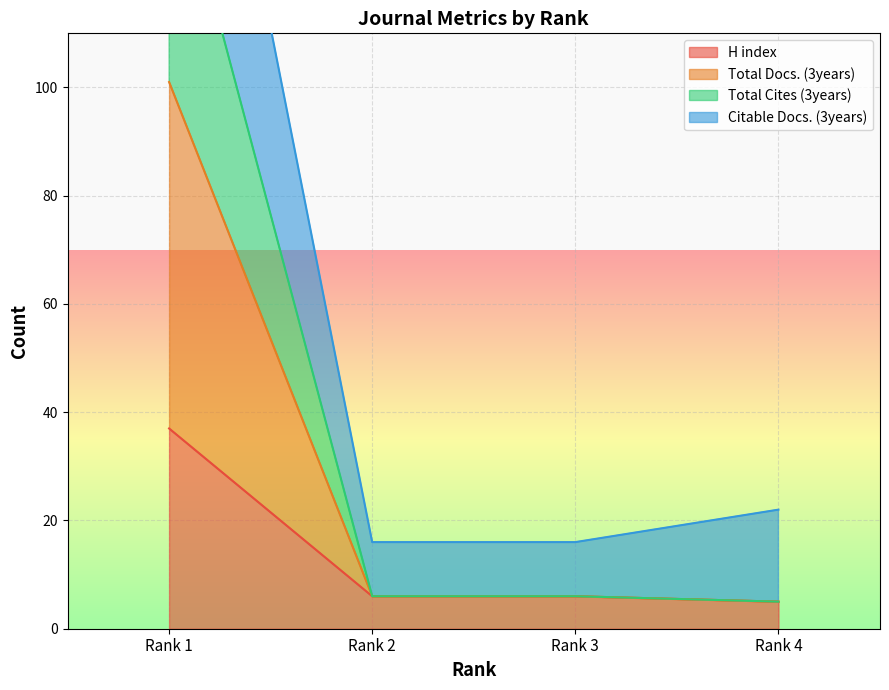

What is the greatest value displayed?

206